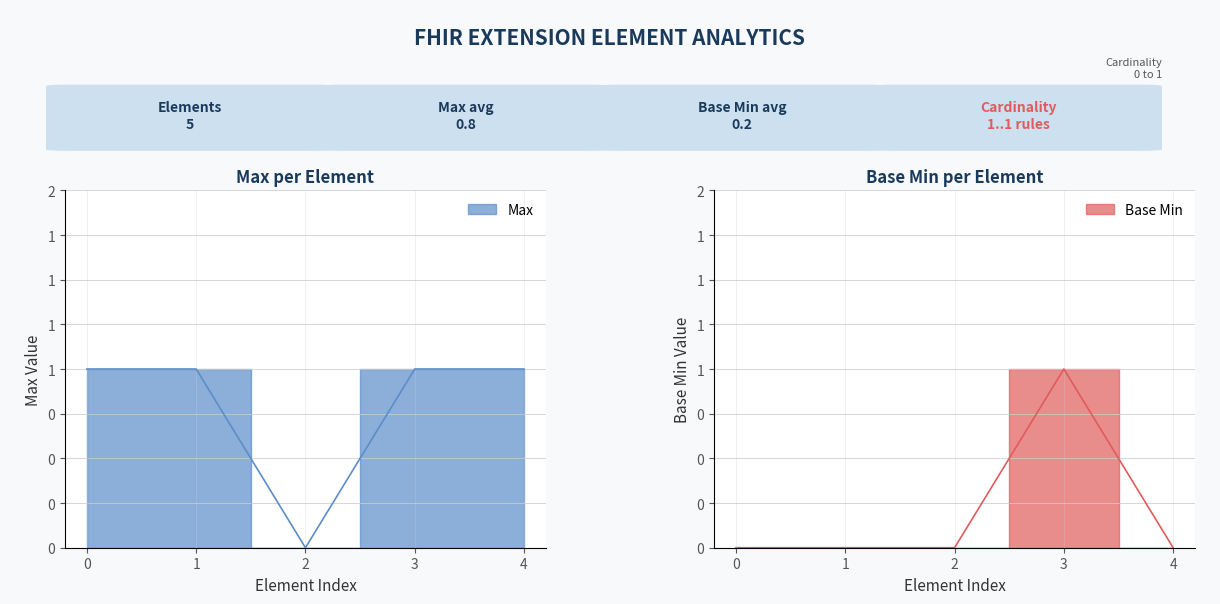

Is this an area chart (filled region under the line)?

No